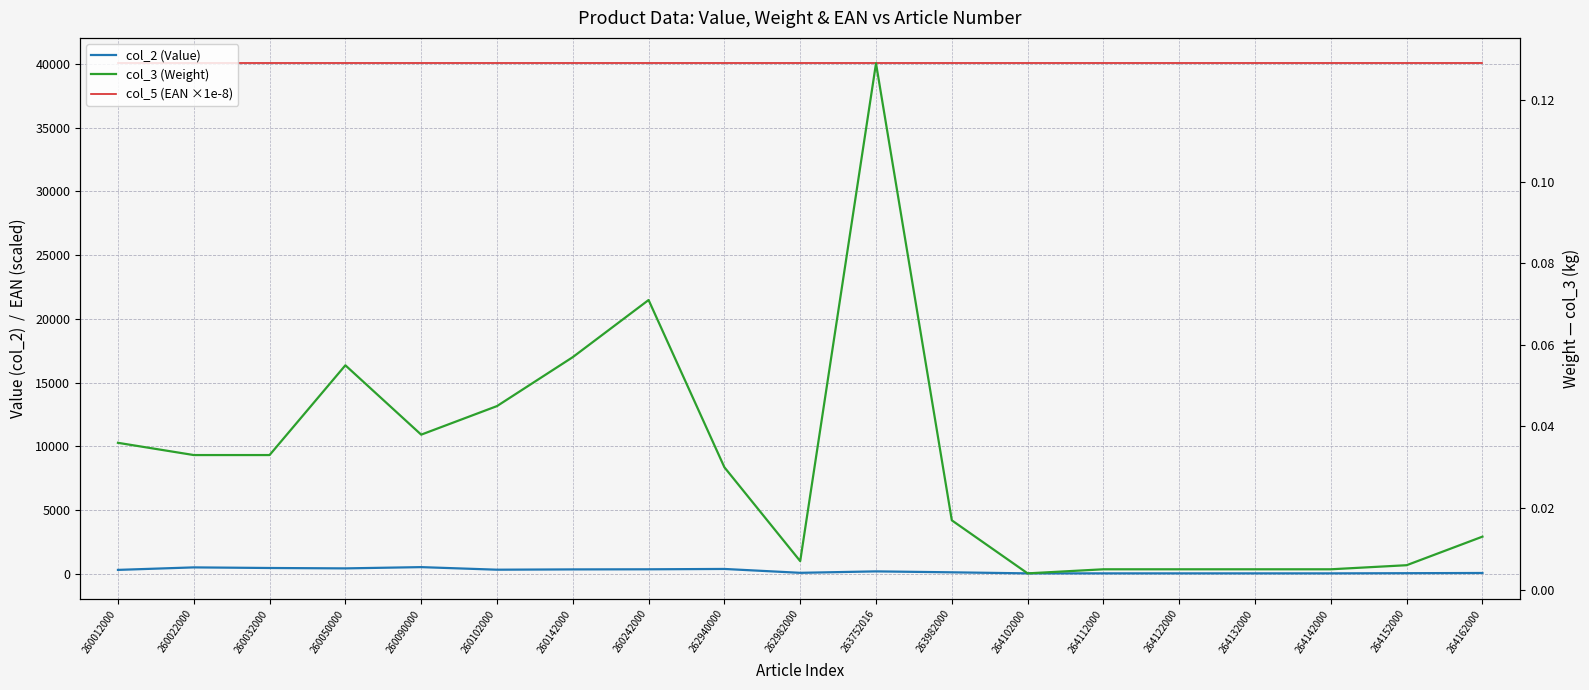

True or false: col_2 (Value) and col_5 (EAN ×1e-8) intersect in this chart.

False